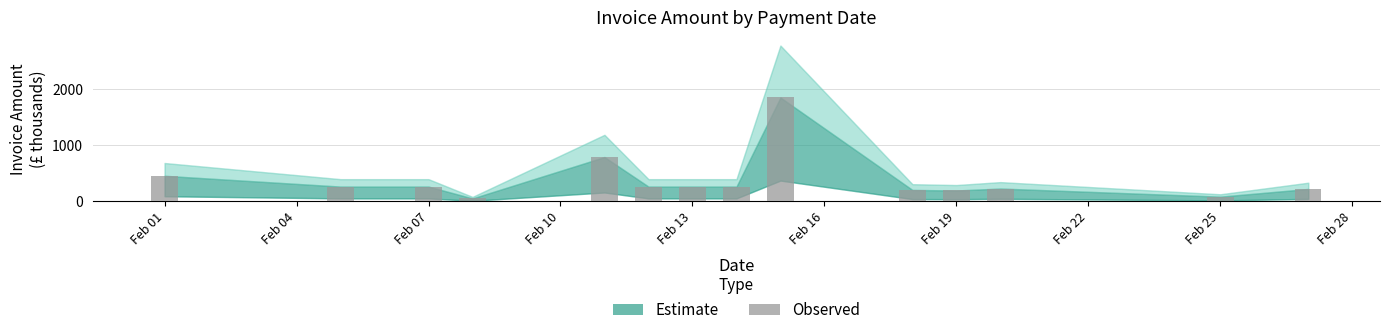

Does the chart contain stacked bars?

No